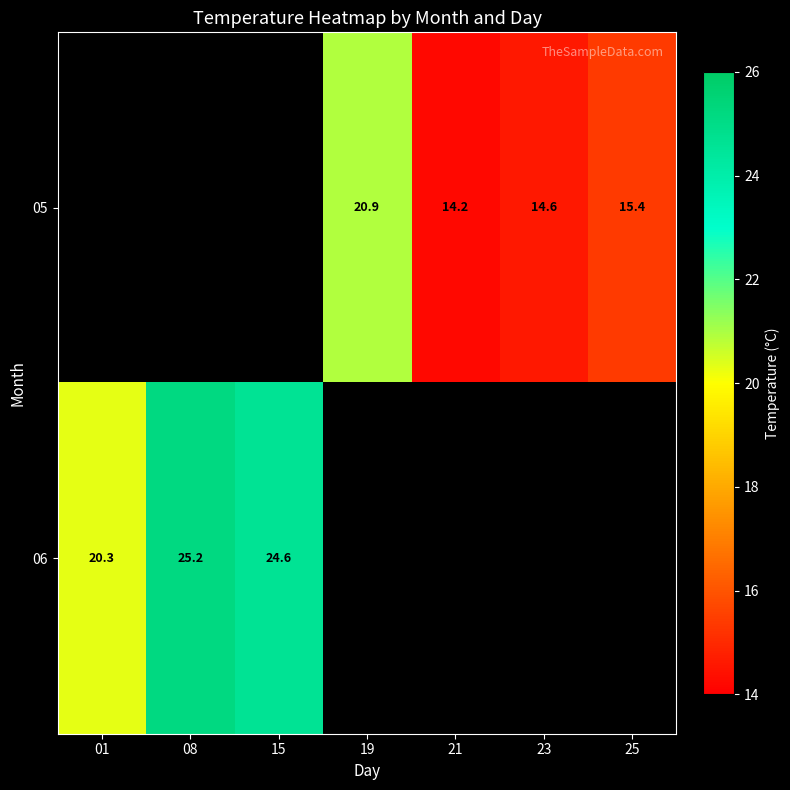

Which has a higher value, 25 or 01?

01